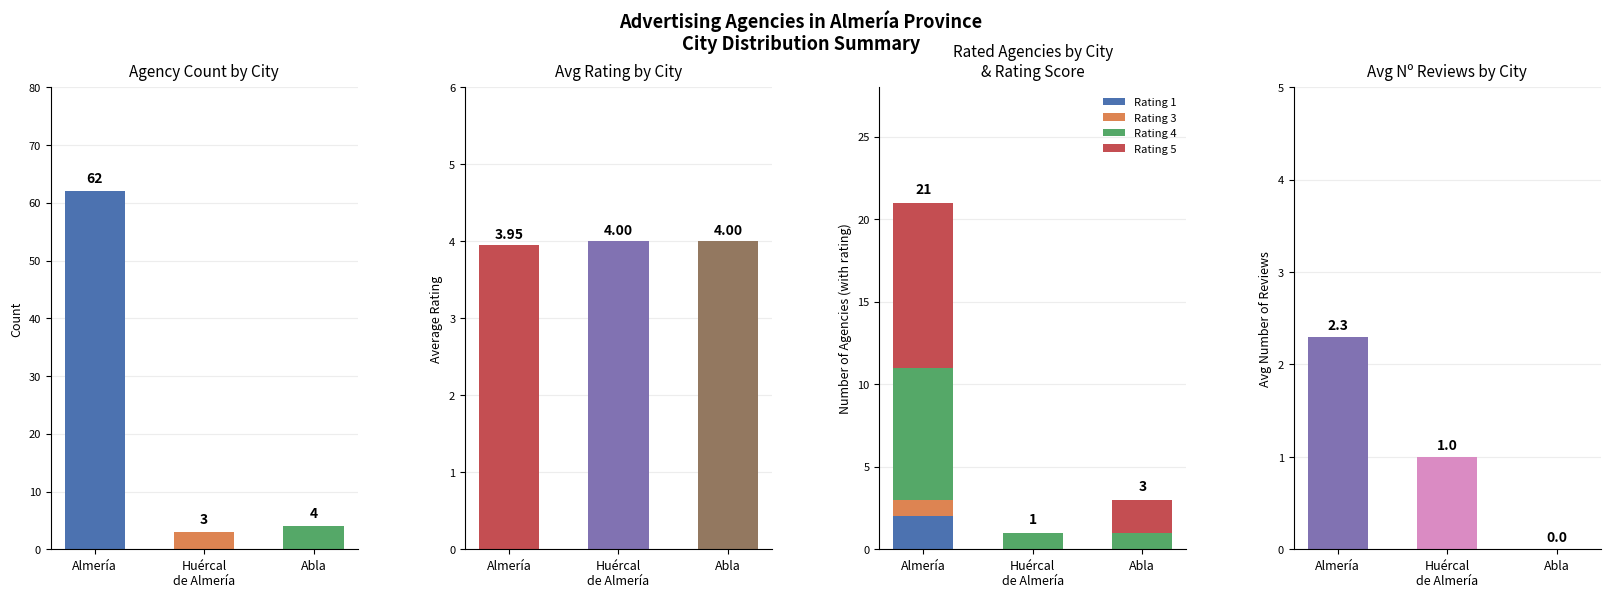

Is it true that Rating 1 equals 1 at Abla?

False